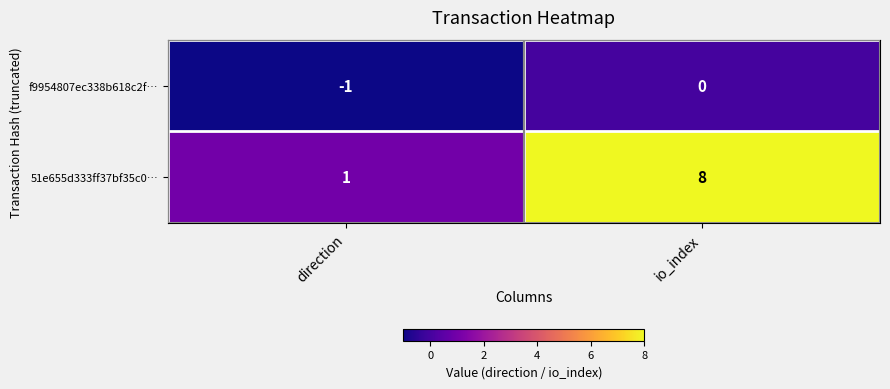

At direction, list the series in order from smallest to largest.

f9954807ec338b618c2f…, 51e655d333ff37bf35c0…